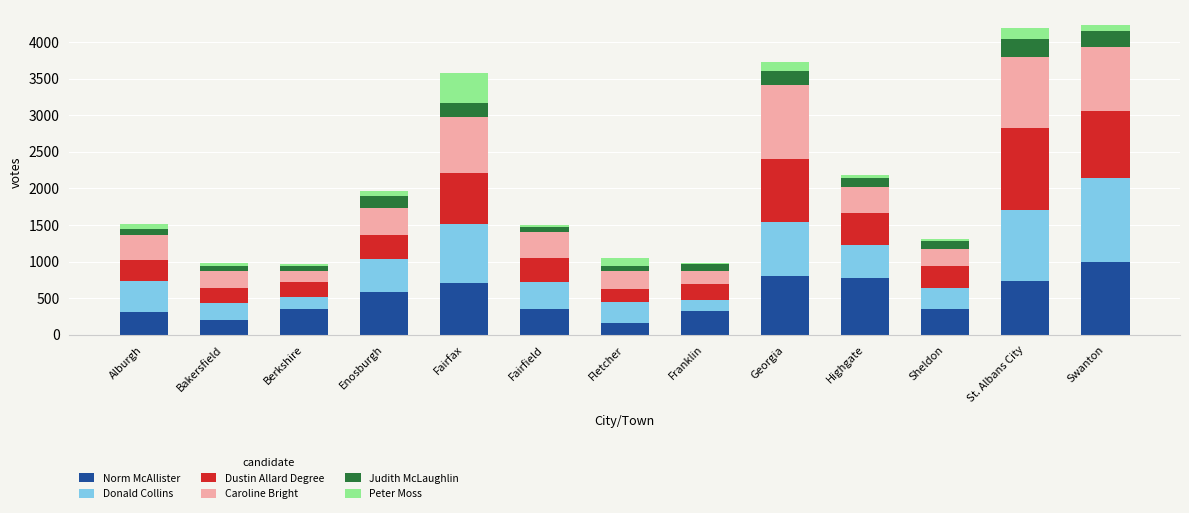

What is the total value across all series at St. Albans City?

4190